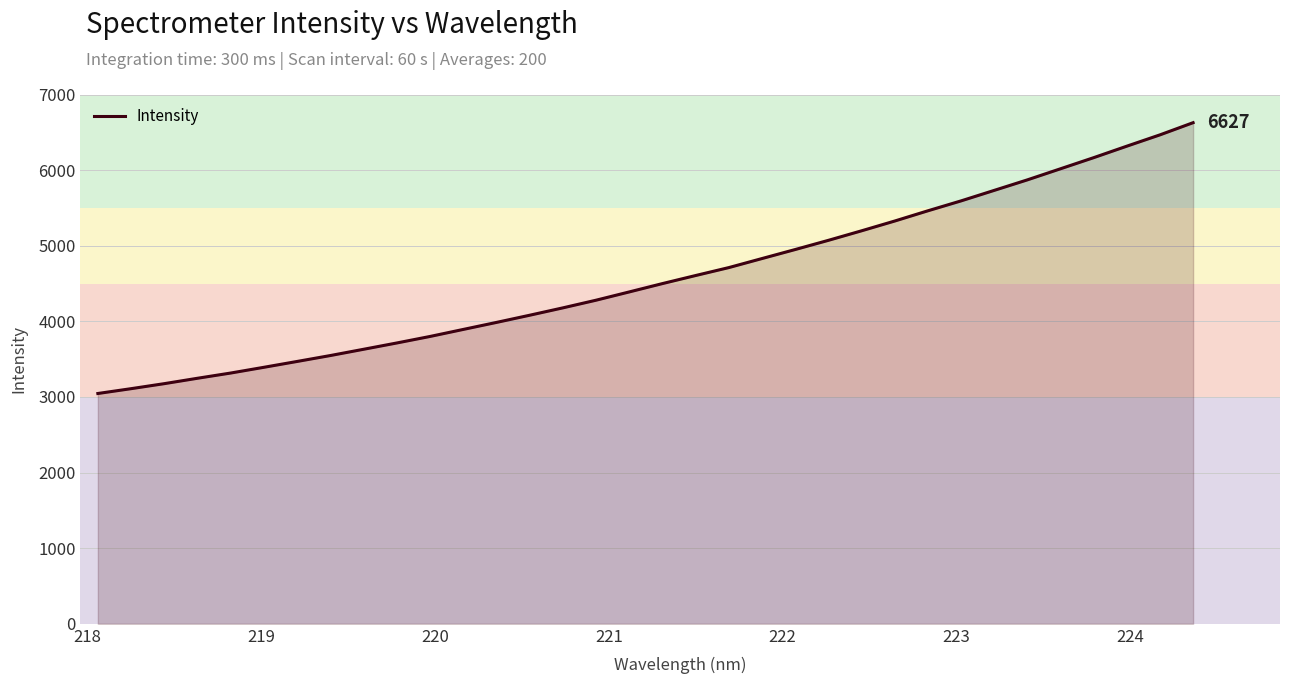

What is the maximum value shown in the chart?

6627.4